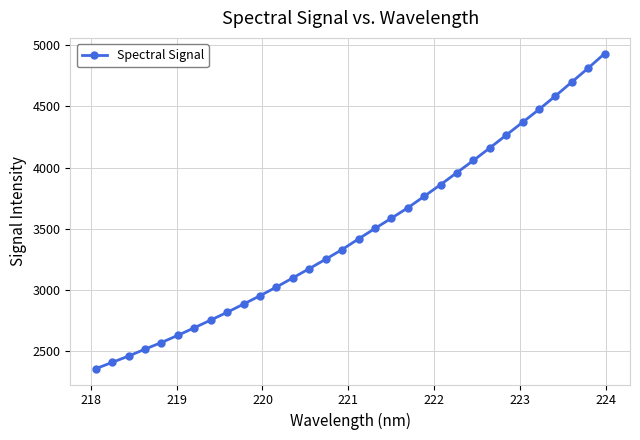

What is the value of the 15th point from the left?

3248.7